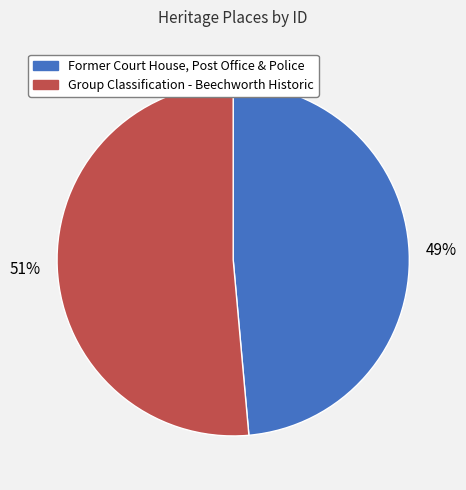

Count the number of slices in the pie.

2